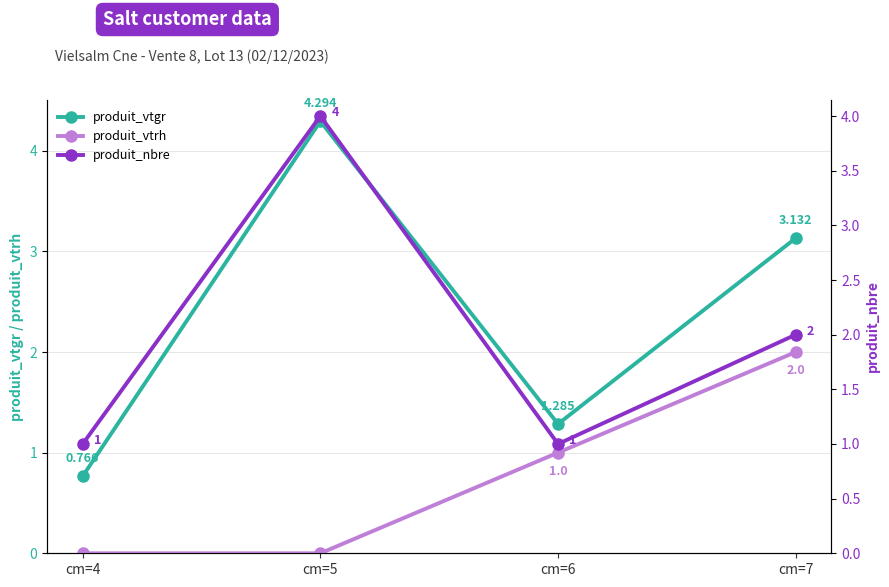

Reading left to right, transcribe all the data shown in this chart.

produit_vtgr: 0.8	4.3	1.3	3.1
produit_vtrh: 0.0	0.0	1.0	2.0
produit_nbre: 1.0	4.0	1.0	2.0